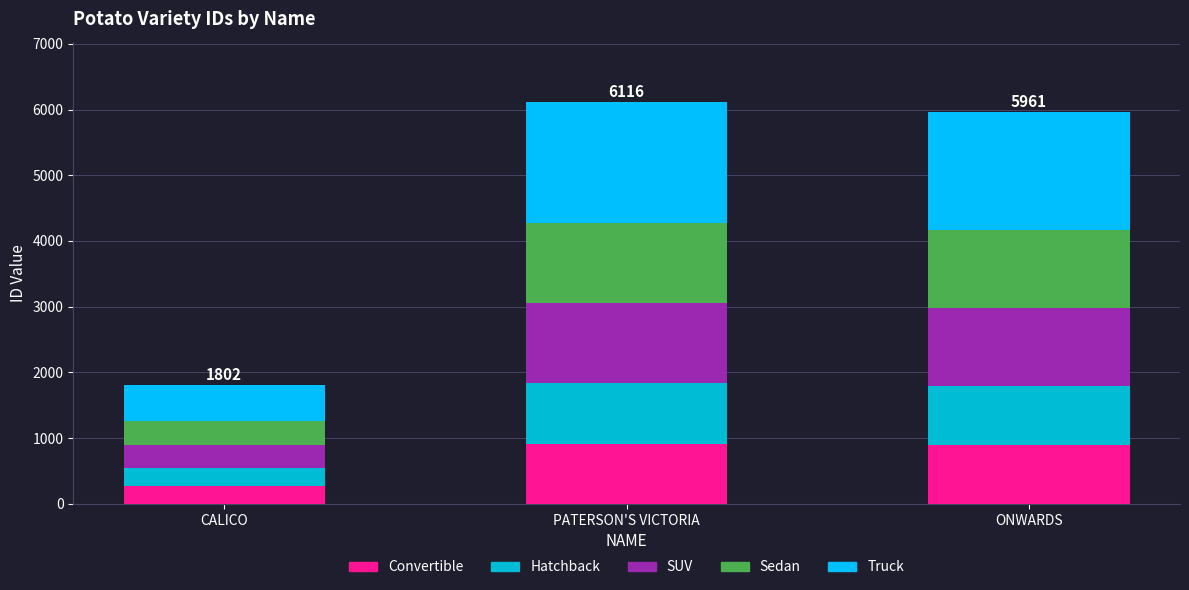

Does the chart contain stacked bars?

Yes